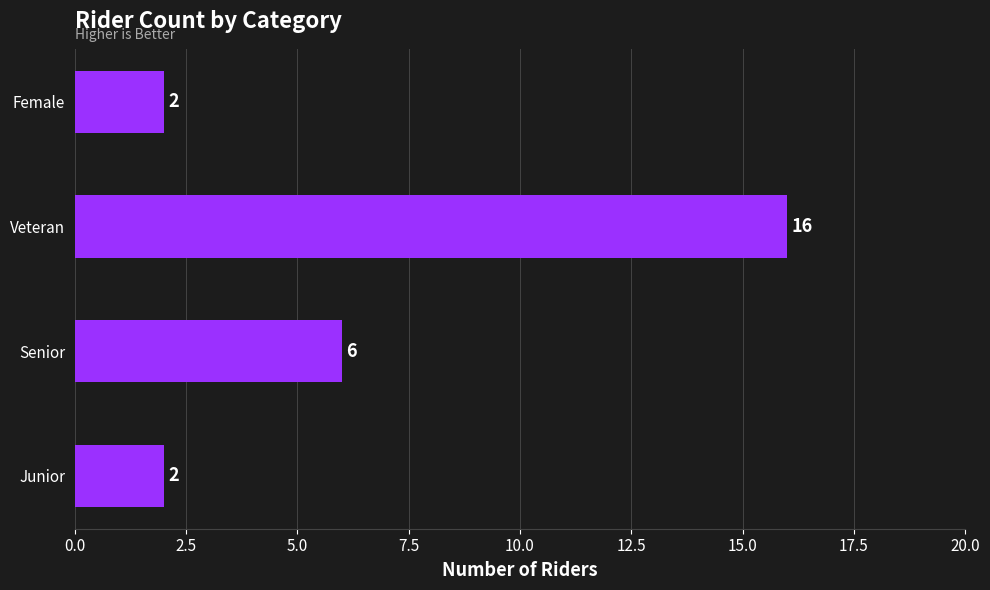

The chart shows a value of 1 at Female. True or false?

False